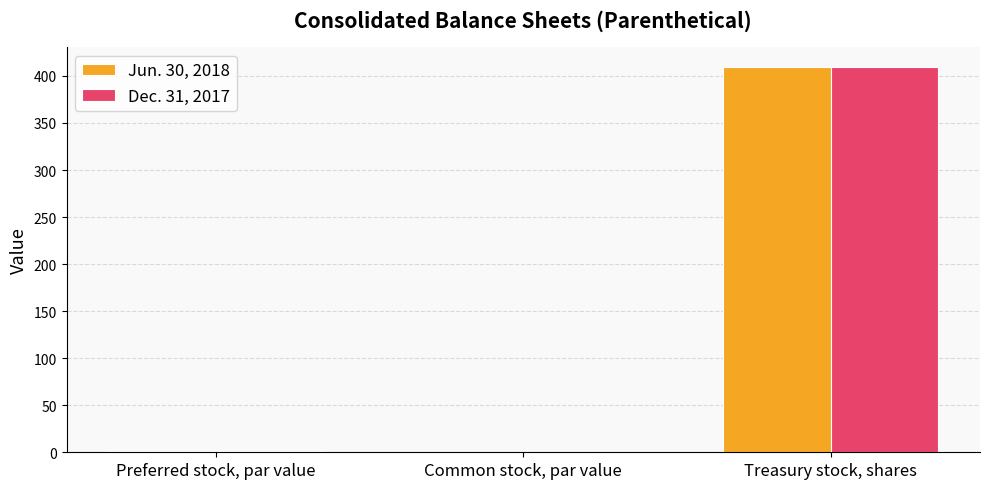

How many groups of bars are there?

3